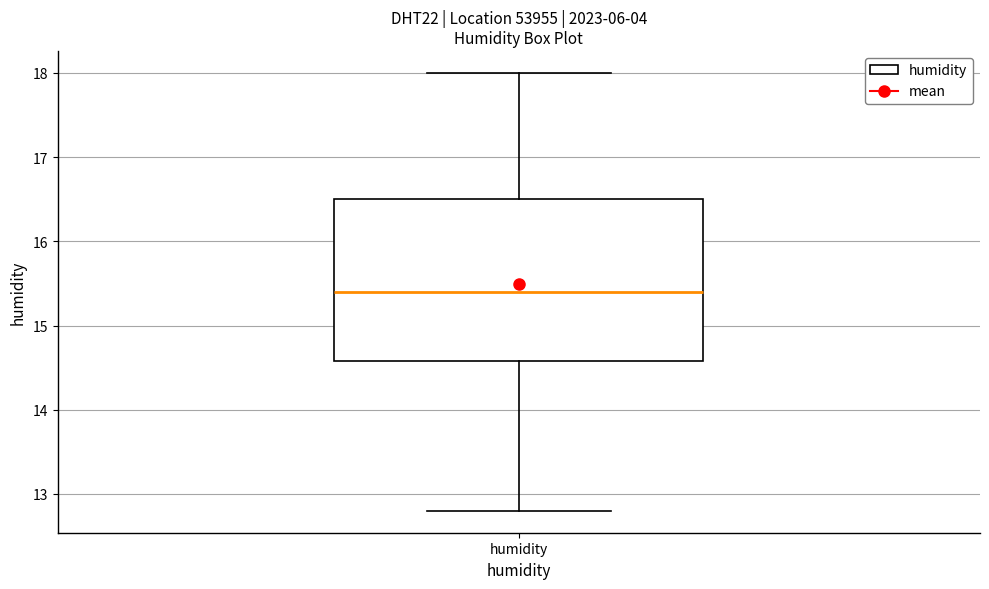

Where does the median line of the box for humidity sit on the y-axis? The values are not printed on the chart, so give them approximately, as read against the axis.

15.4